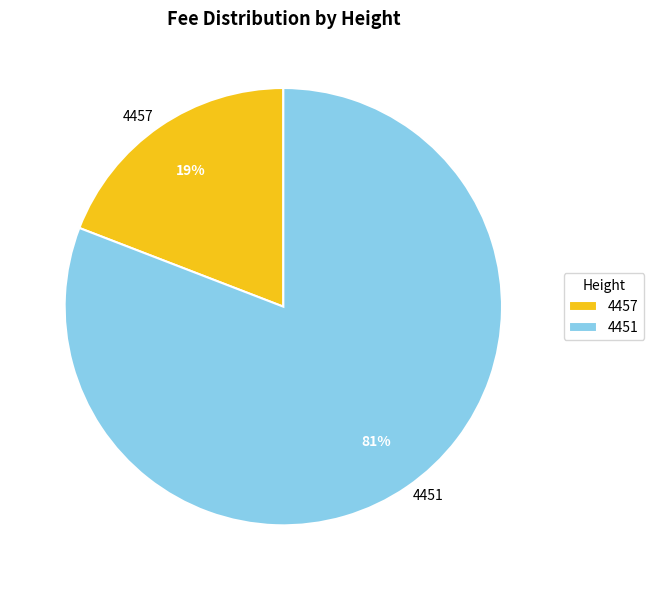

The 4457 slice represents 32% of the pie. True or false?

False